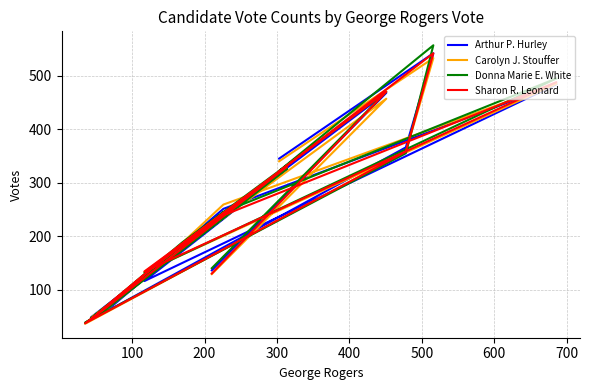

What is the highest value of the Sharon R. Leonard series?

542